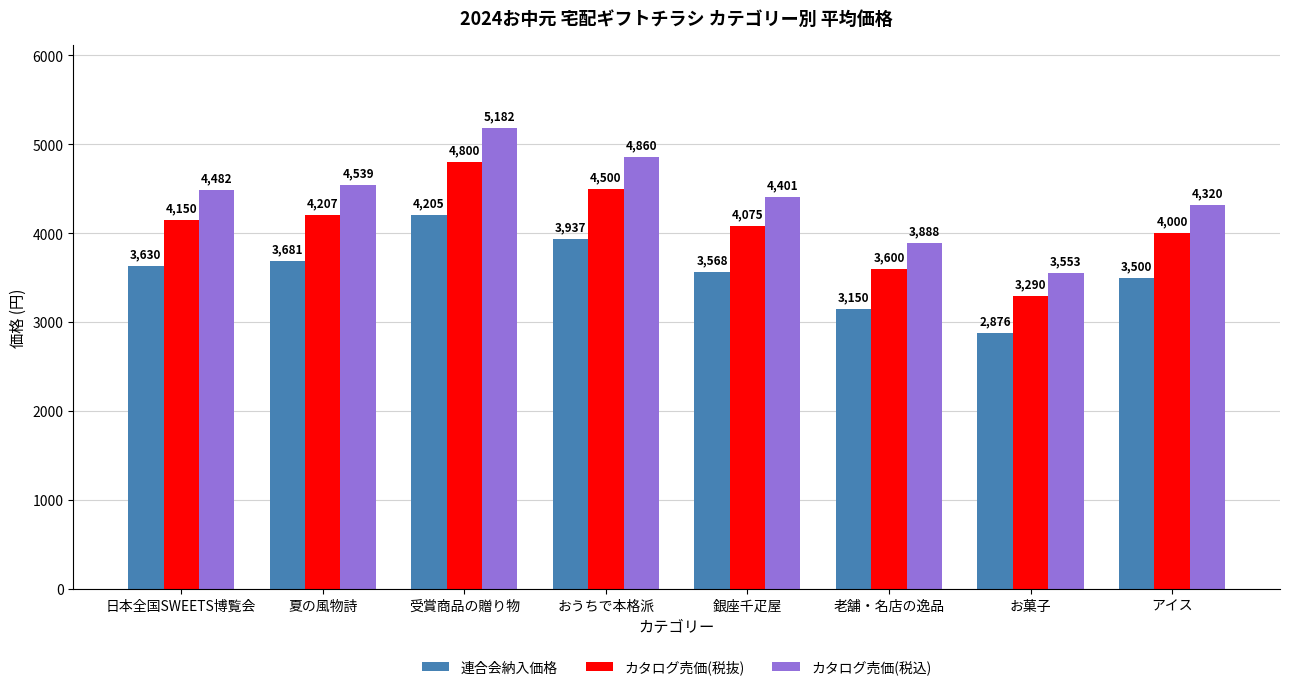

What are all the series names shown in the legend?

連合会納入価格, カタログ売価(税抜), カタログ売価(税込)